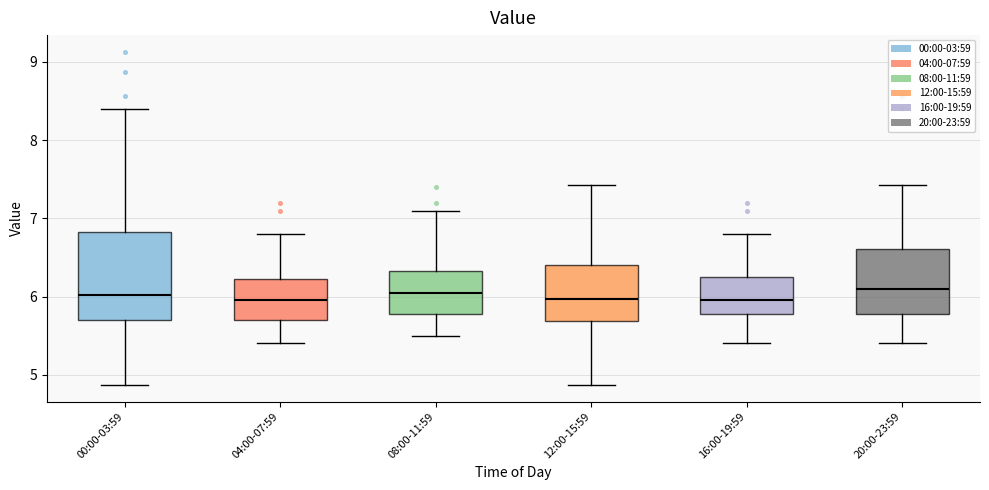

Where does the median line of the box for 08:00-11:59 sit on the y-axis? The values are not printed on the chart, so give them approximately, as read against the axis.

6.1